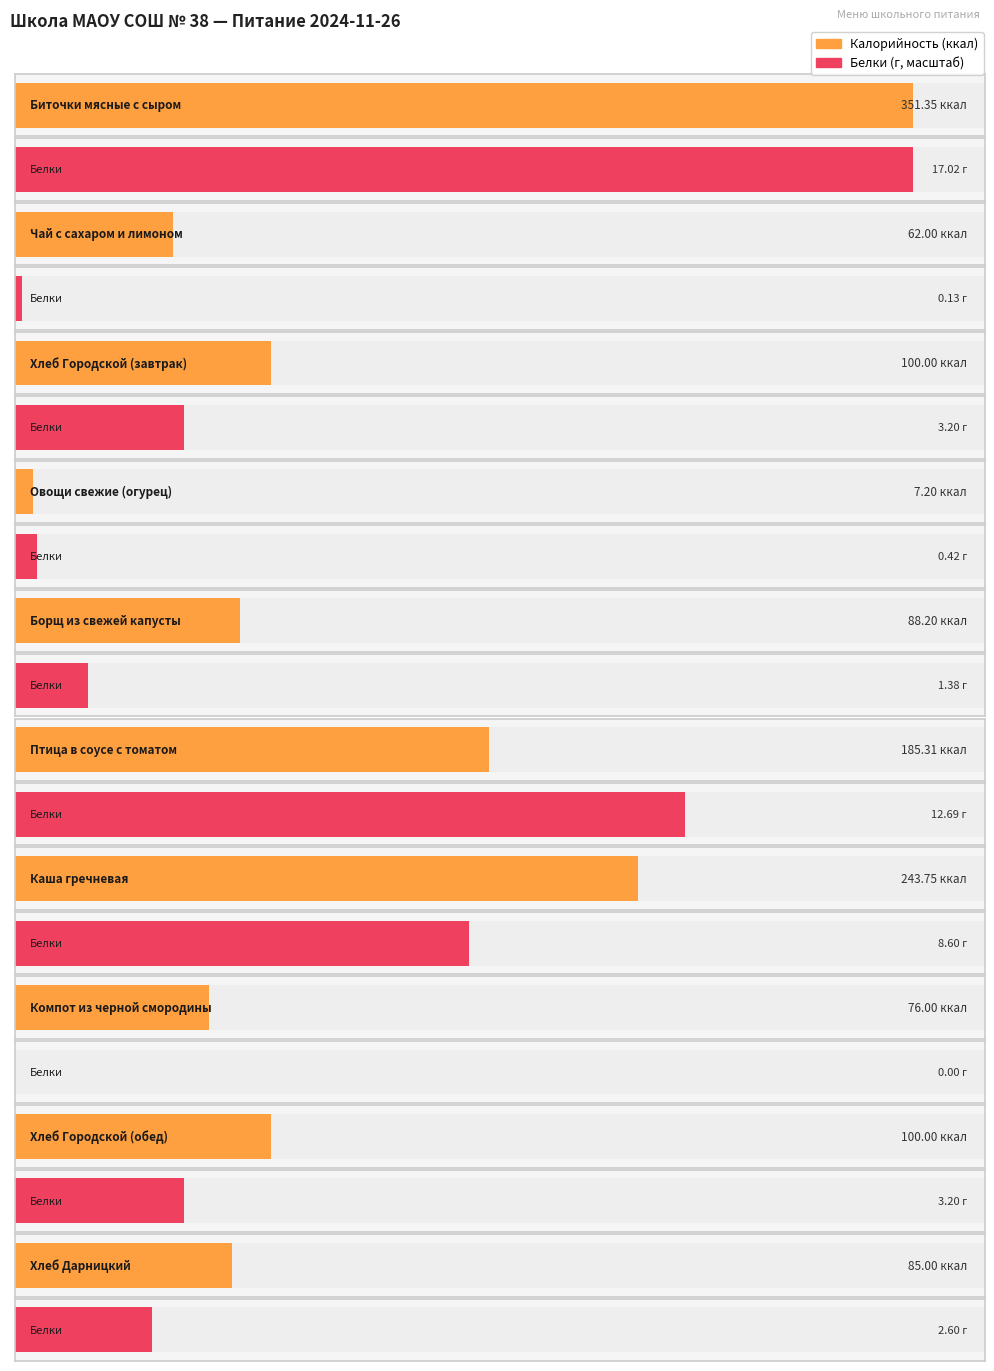

Reading right to left, extract all data points from this chart.

Калорийность: 85.0	100.0	76.0	243.8	185.3	88.2	7.2	100.0	62.0	351.4
Белки: 2.6	3.2	0.0	8.6	12.7	1.4	0.4	3.2	0.1	17.0